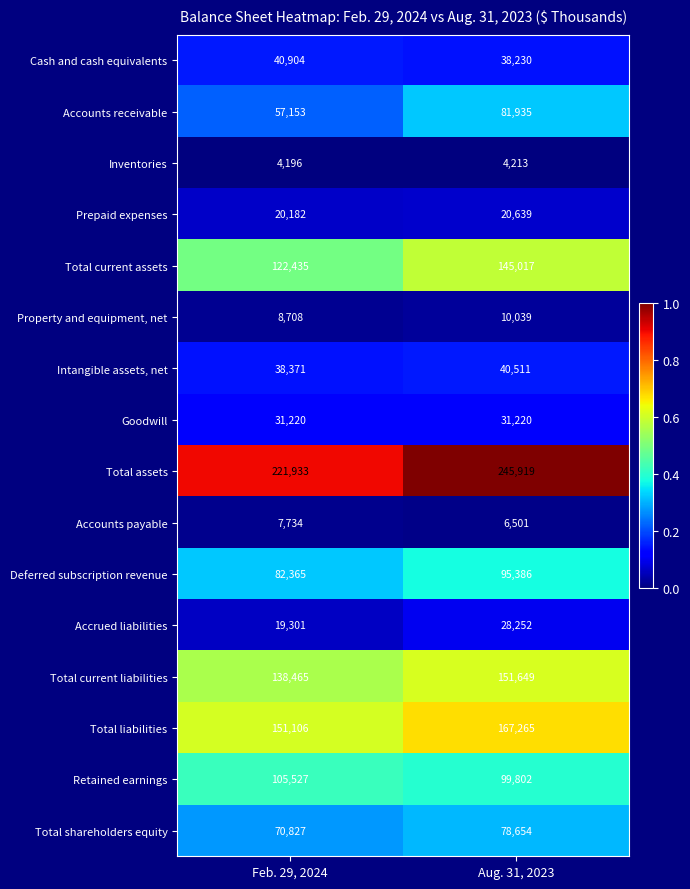

What is the sum of the Total current liabilities values at Feb. 29, 2024 and Aug. 31, 2023?

290114